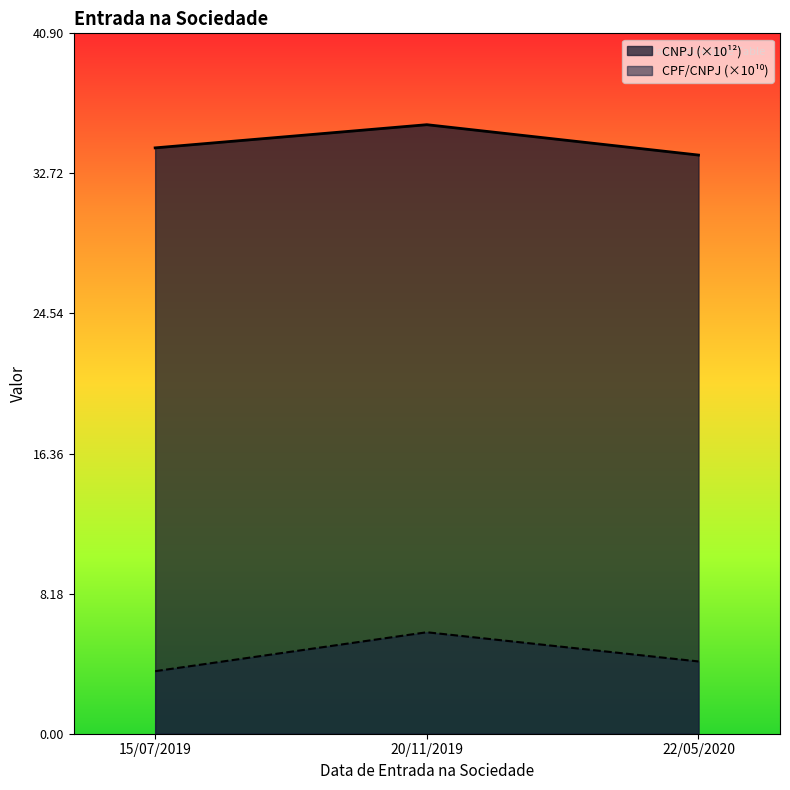

Is it true that CNPJ (×10¹²) equals 33.8 at 22/05/2020?

True